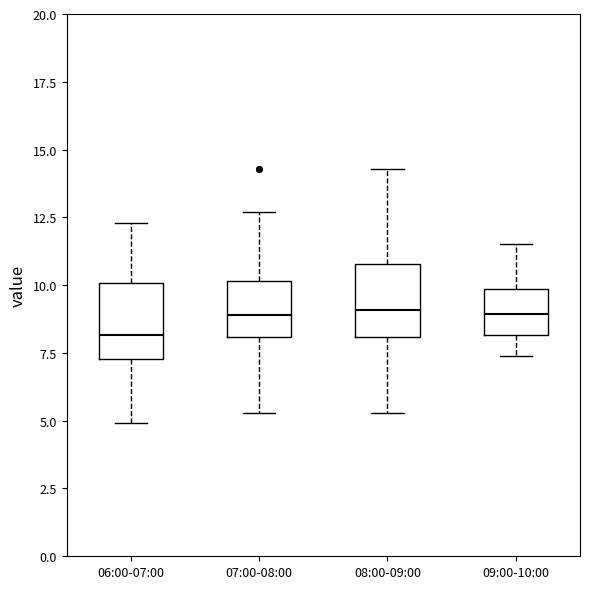

Reading left to right, transcribe this box plot: for each box, give where its median line is, the range the box spans, and where its two whiskers end, as read against the y-axis. The values are not printed on the chart, so give them approximately, as read against the axis.

06:00-07:00: median 8.0, box 7.5 to 10.0, whiskers 5.0 to 12.5
07:00-08:00: median 9.0, box 8.0 to 10.0, whiskers 5.5 to 12.5
08:00-09:00: median 9.0, box 8.0 to 11.0, whiskers 5.5 to 14.5
09:00-10:00: median 9.0, box 8.0 to 10.0, whiskers 7.5 to 11.5